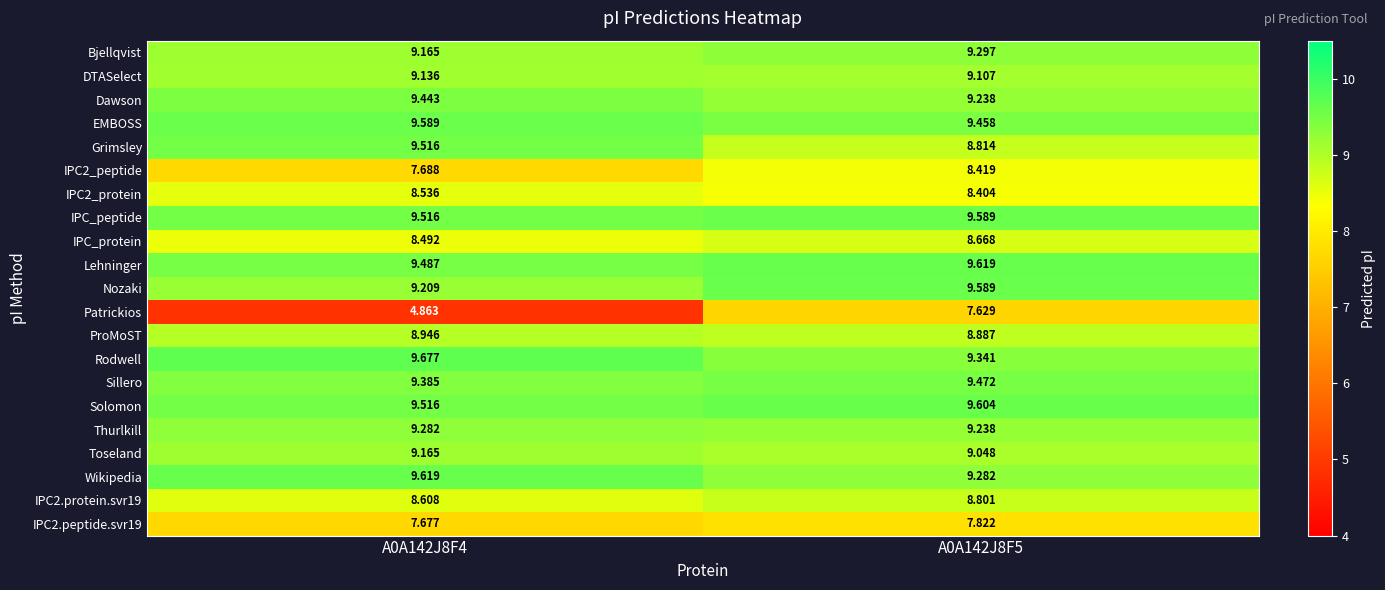

Is the value of DTASelect at A0A142J8F4 greater than the value of Thurlkill at A0A142J8F4?

No